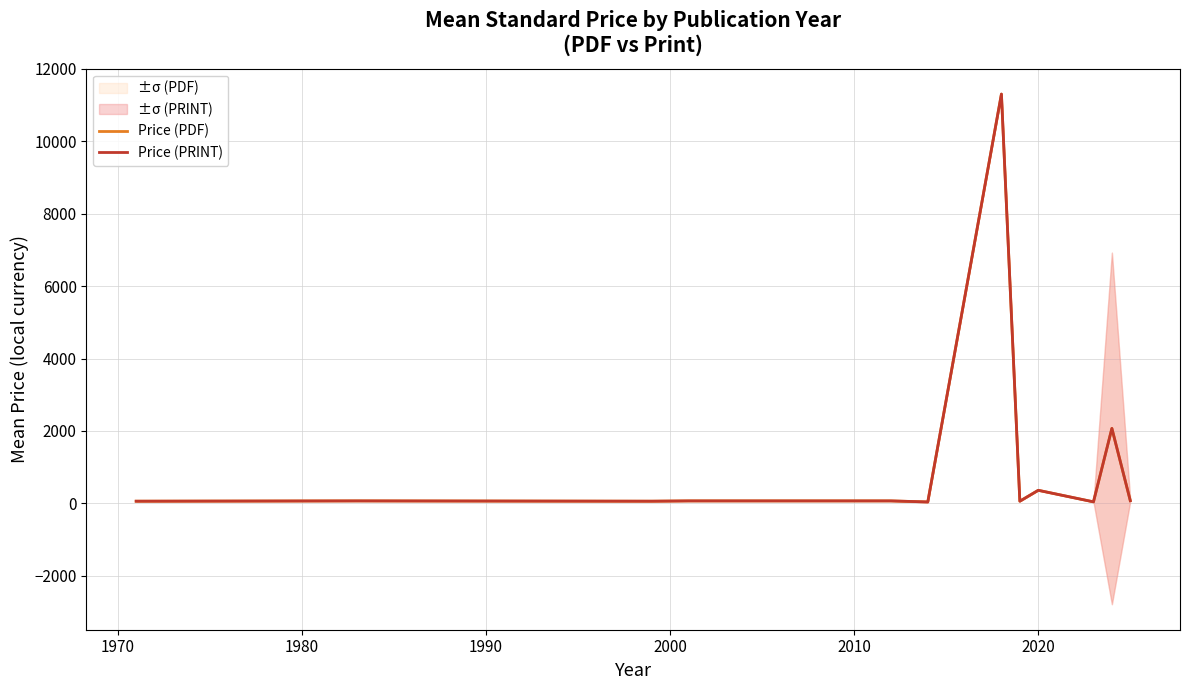

What are all the series names shown in the legend?

Price (PDF), Price (PRINT)